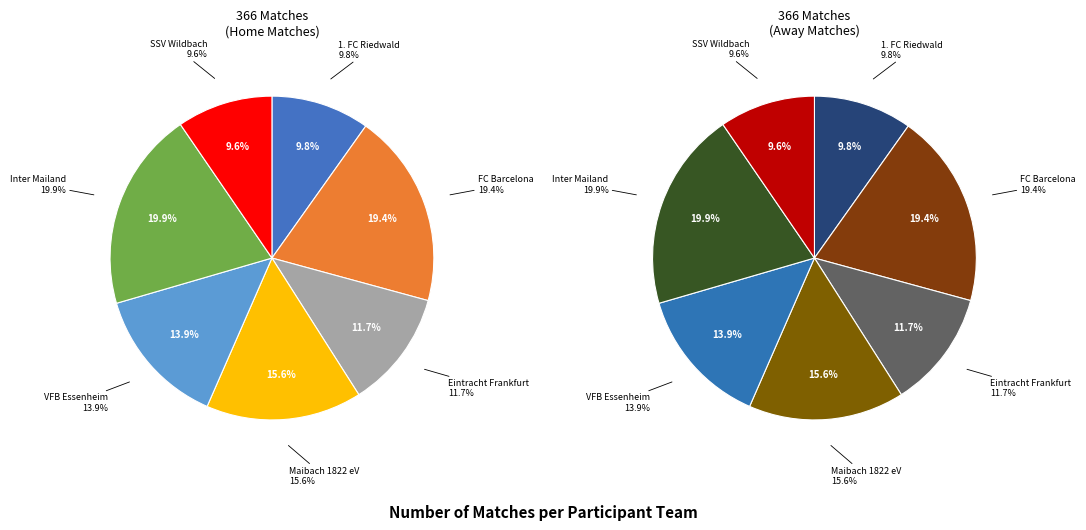

What percentage is the VFB Essenheim slice, to the nearest percent?

14%